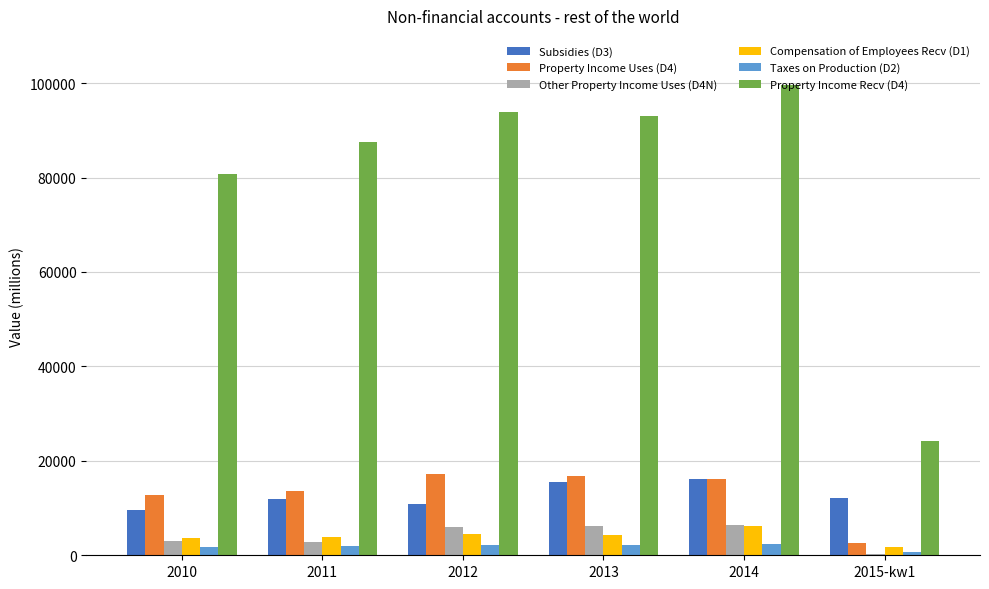

The value of Subsidies (D3) at 2011 is 4188. True or false?

False